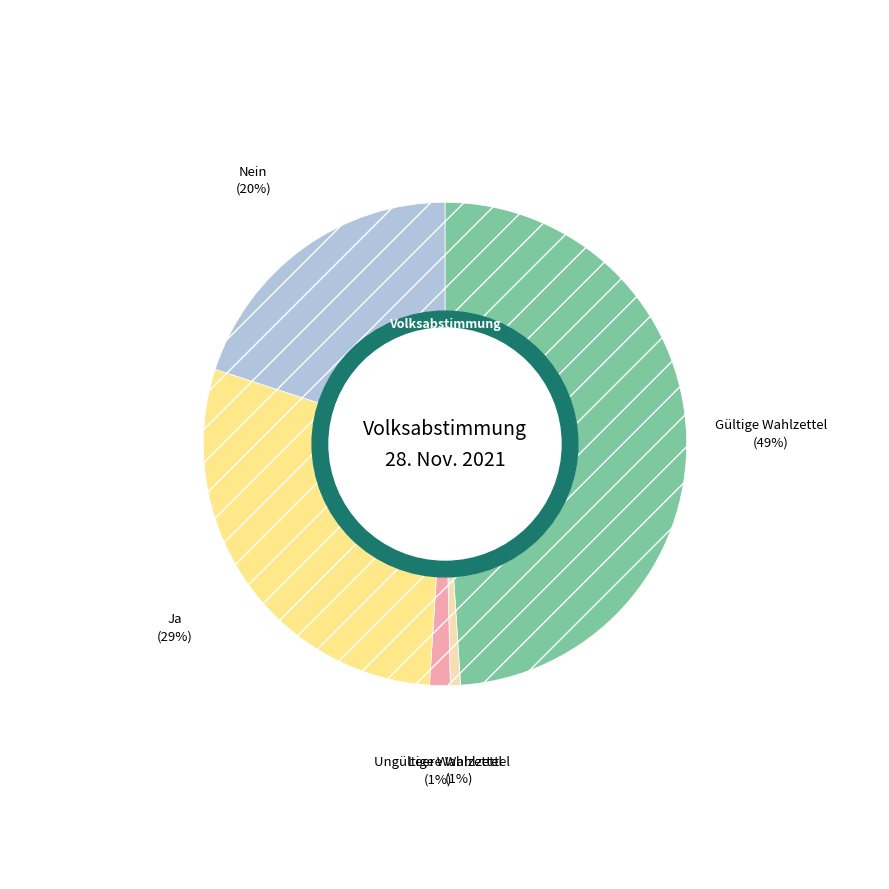

To the nearest percent, what is the difference between the largest and smallest slice percentages?

48%